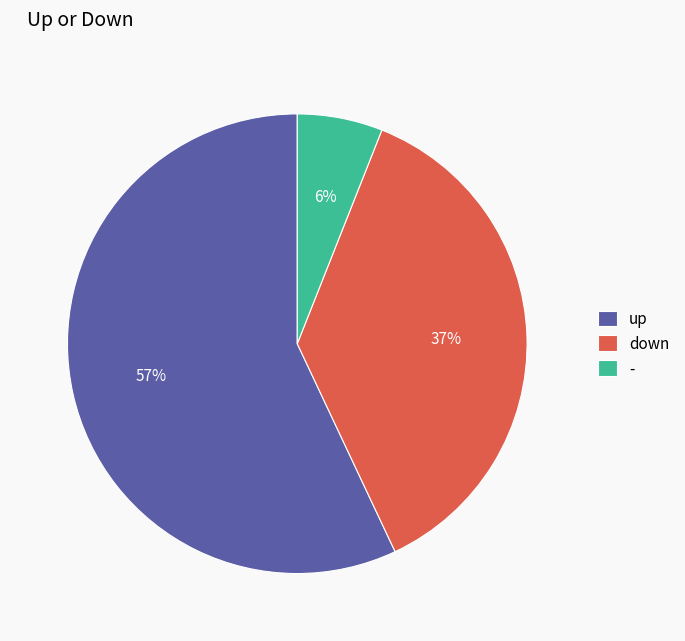

To the nearest percent, what is the combined percentage of - and down?

43%